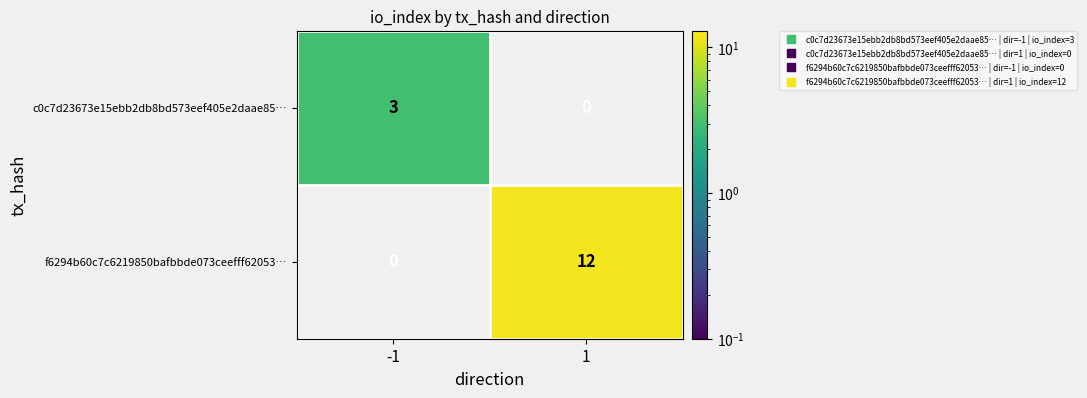

What value does the c0c7d23673e15ebb2db8bd573eef405e2daae85… series have at -1?

3